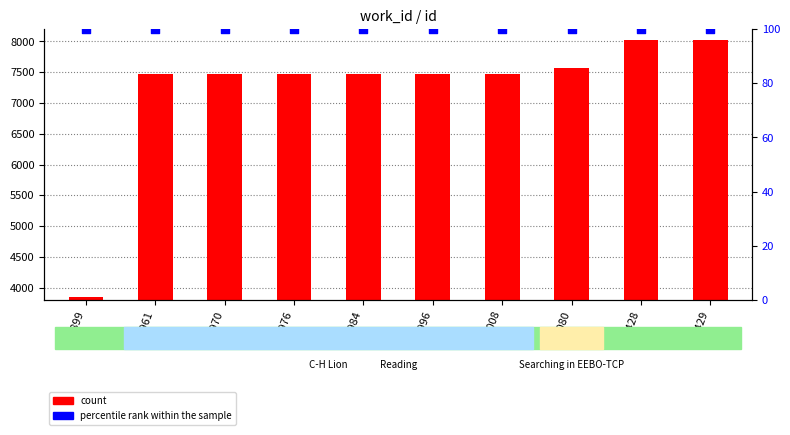

What is the total value across all series at 20996?

7576